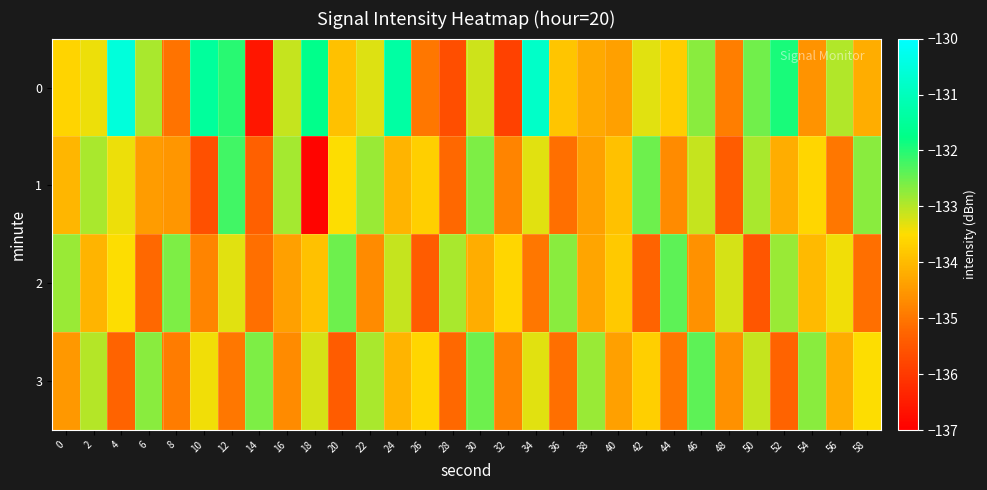

Between 18 and 58, which series saw the biggest shift?

1